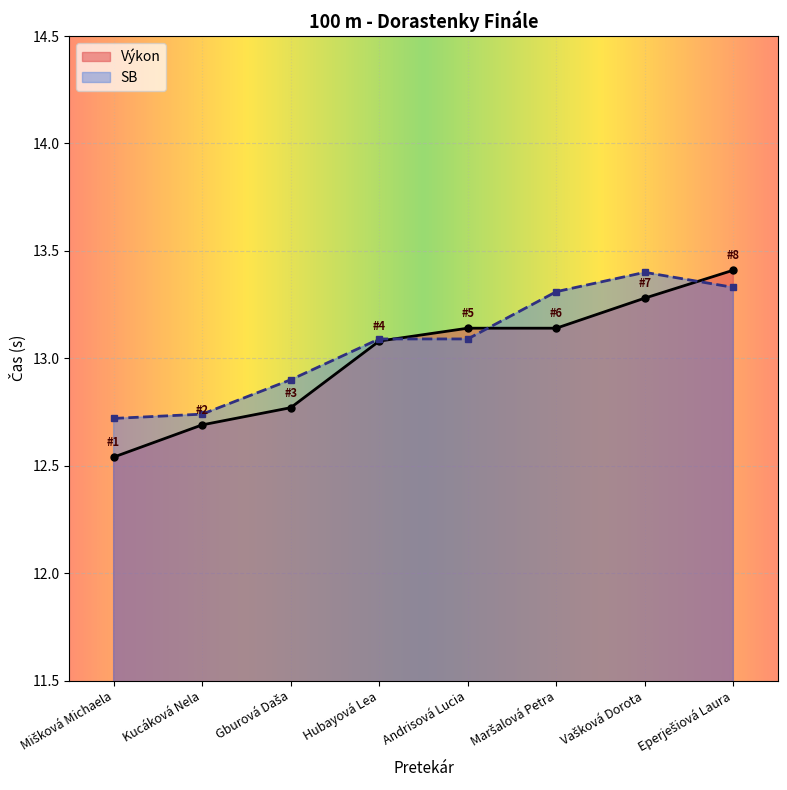

What is the average value of the Výkon series?

13.0